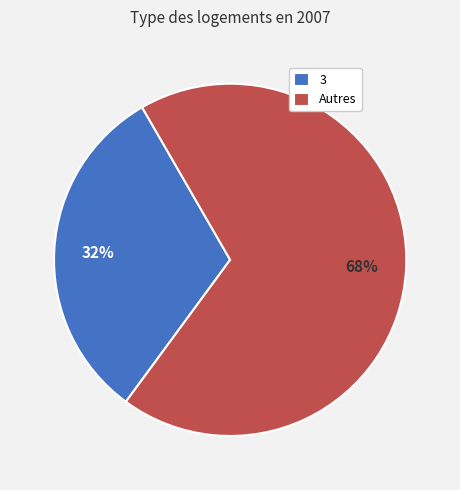

To the nearest percent, what is the average slice percentage?

50%